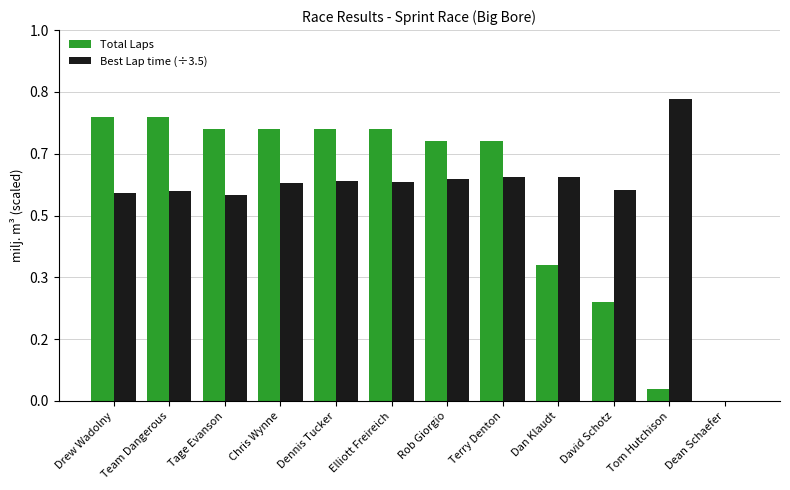

Rank the series by their average value, from highest to lowest.

Best Lap time (÷3.5), Total Laps